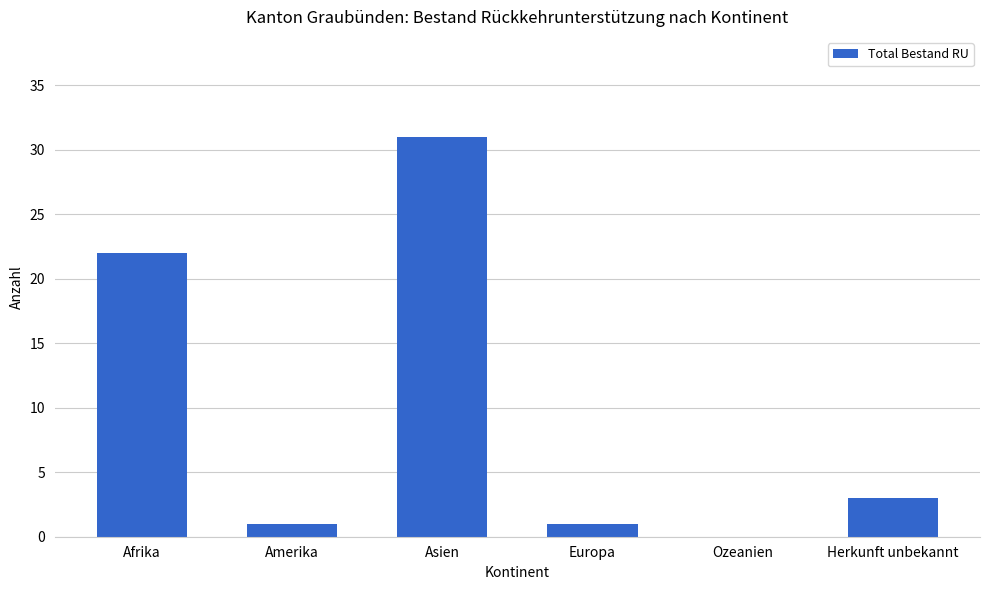

What is the maximum value shown in the chart?

31